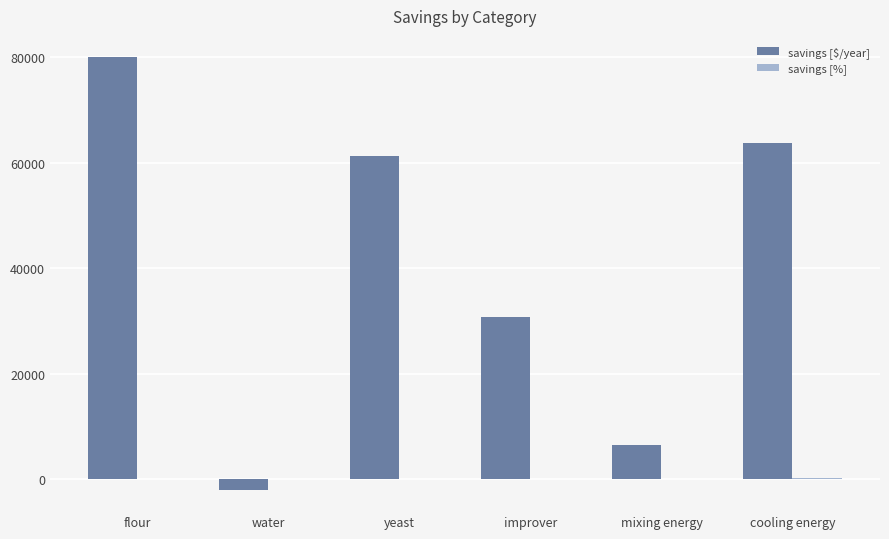

Which series changed the most between water and yeast?

savings [$/year]